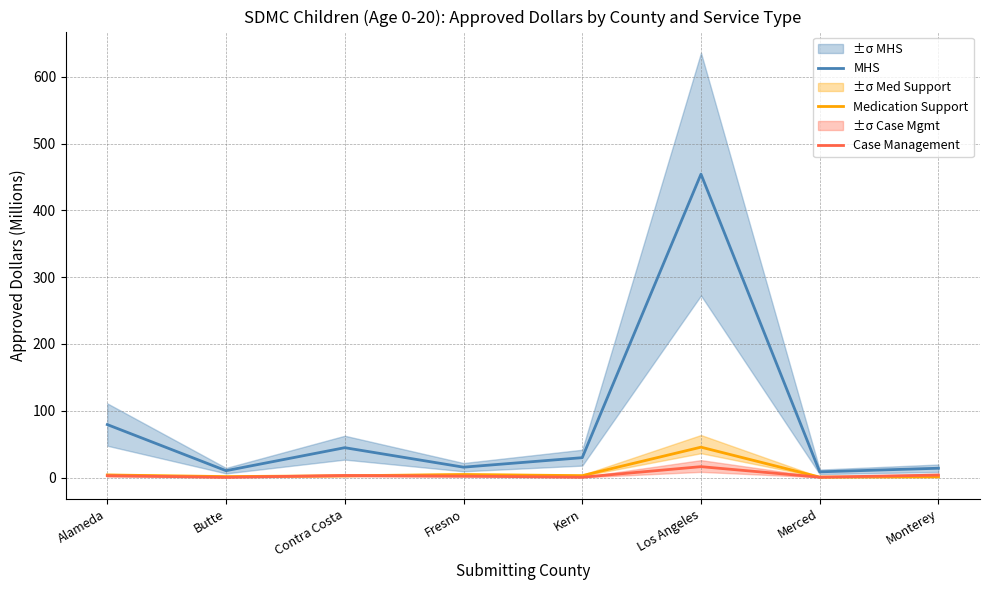

Which label corresponds to the smallest value in the chart?

Butte